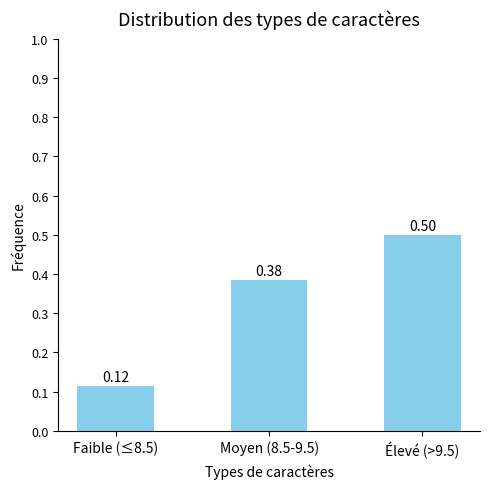

What is the change in value from Moyen (8.5-9.5) to Élevé (>9.5)?

+0.1